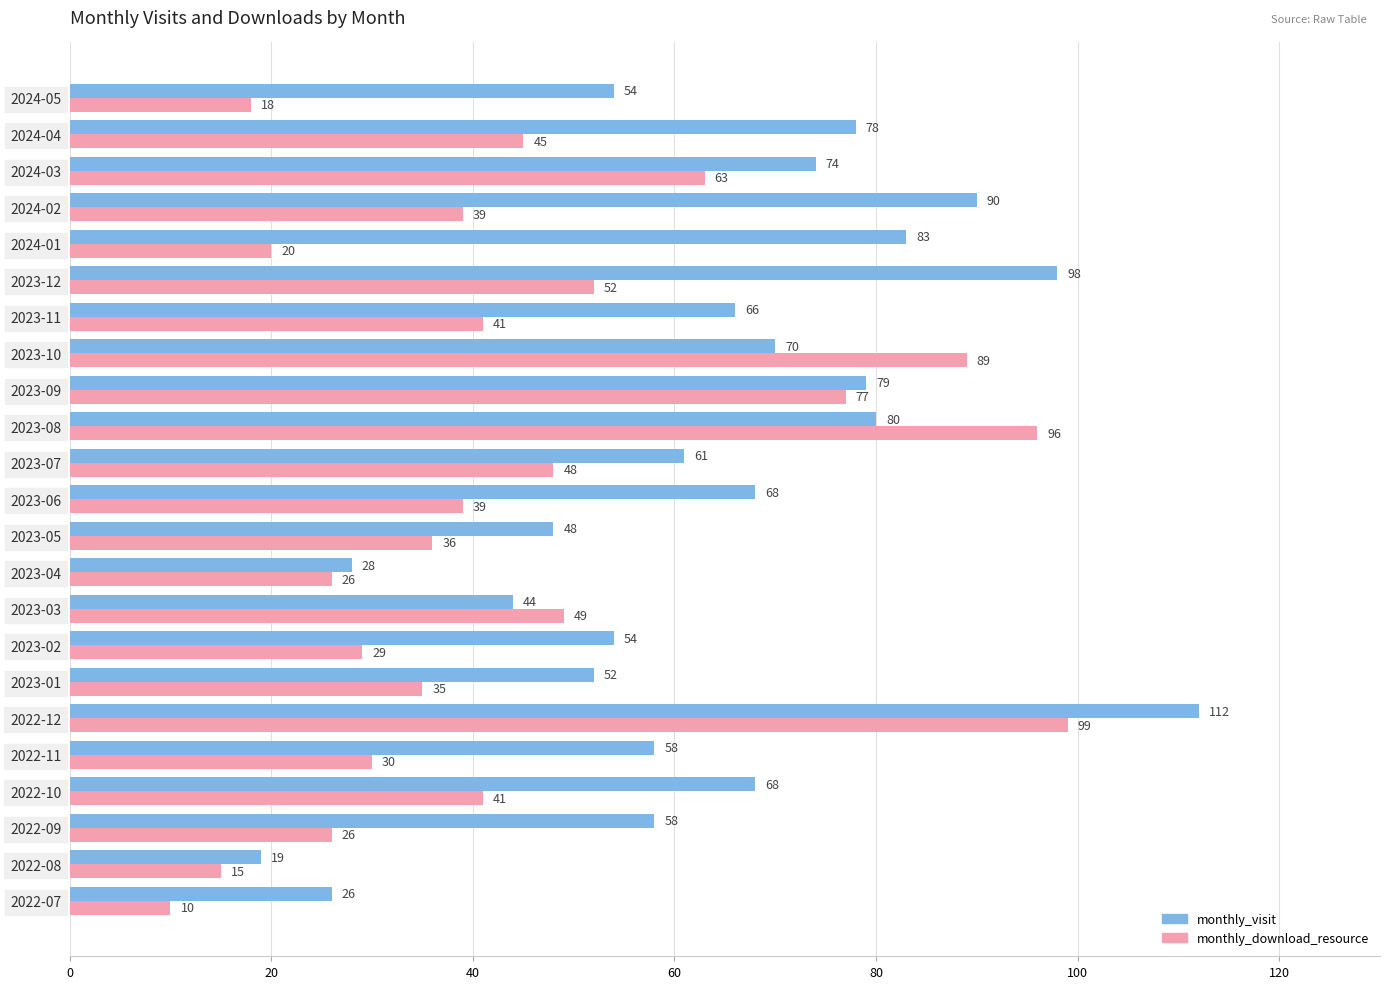

True or false: monthly_download_resource has a value of 48 at 2023-07.

True